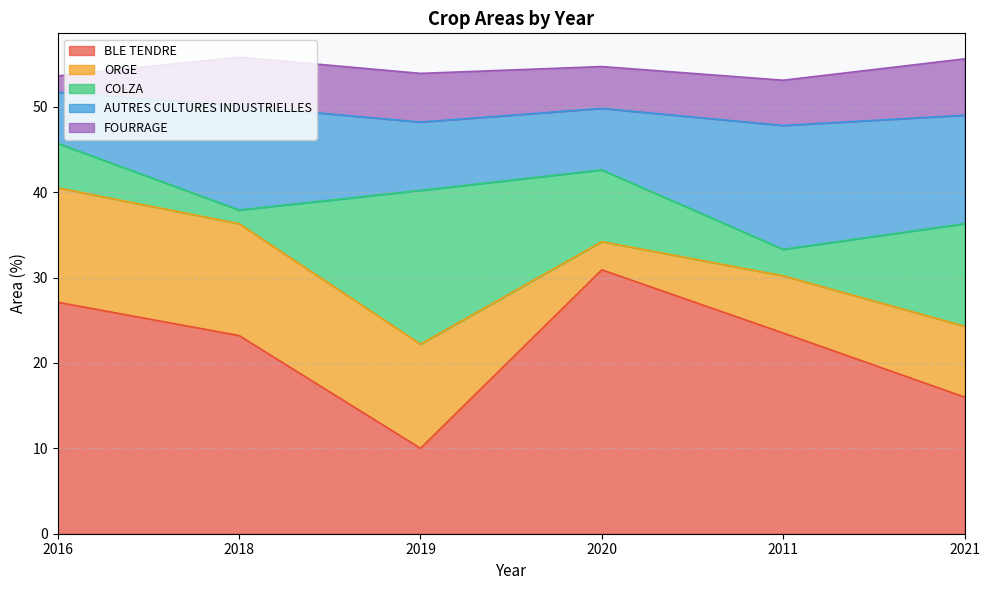

What is the difference between the maximum and minimum values in the FOURRAGE series?

4.7